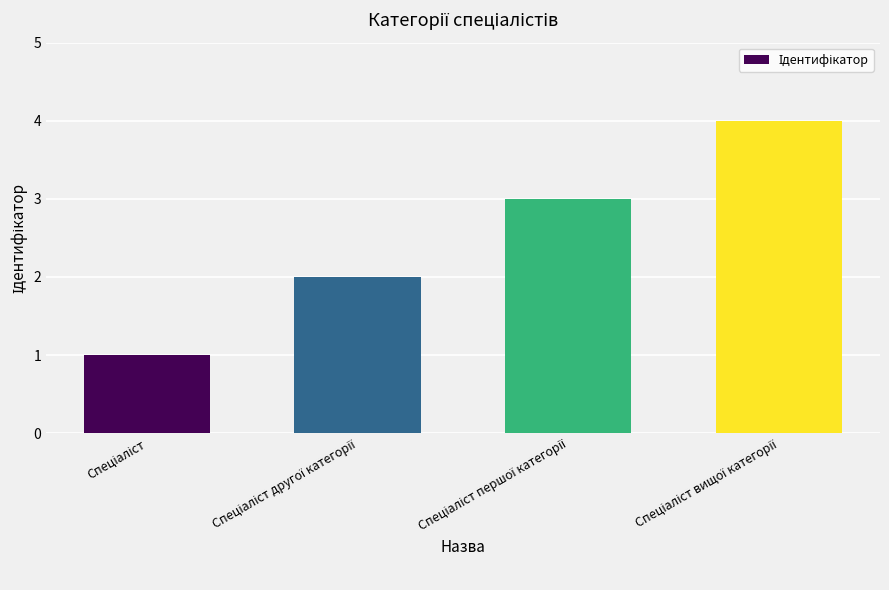

What is the sum of all values?

10